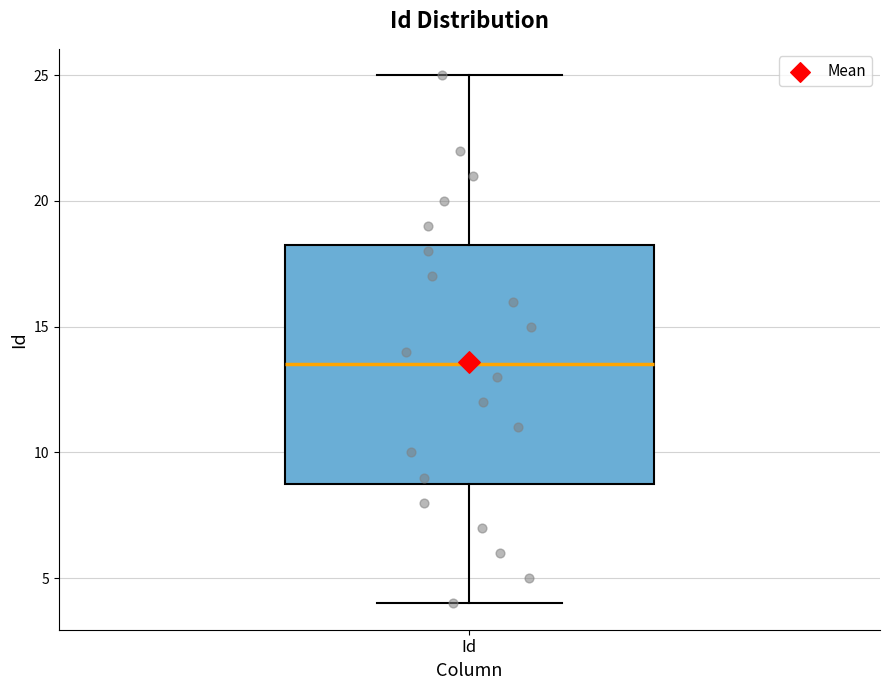

Transcribe this box plot: give where the median line is, the range the box spans, and where the two whiskers end, as read against the y-axis. The values are not printed on the chart, so give them approximately, as read against the axis.

median 13.5, box 9.0 to 18.5, whiskers 4.0 to 25.0